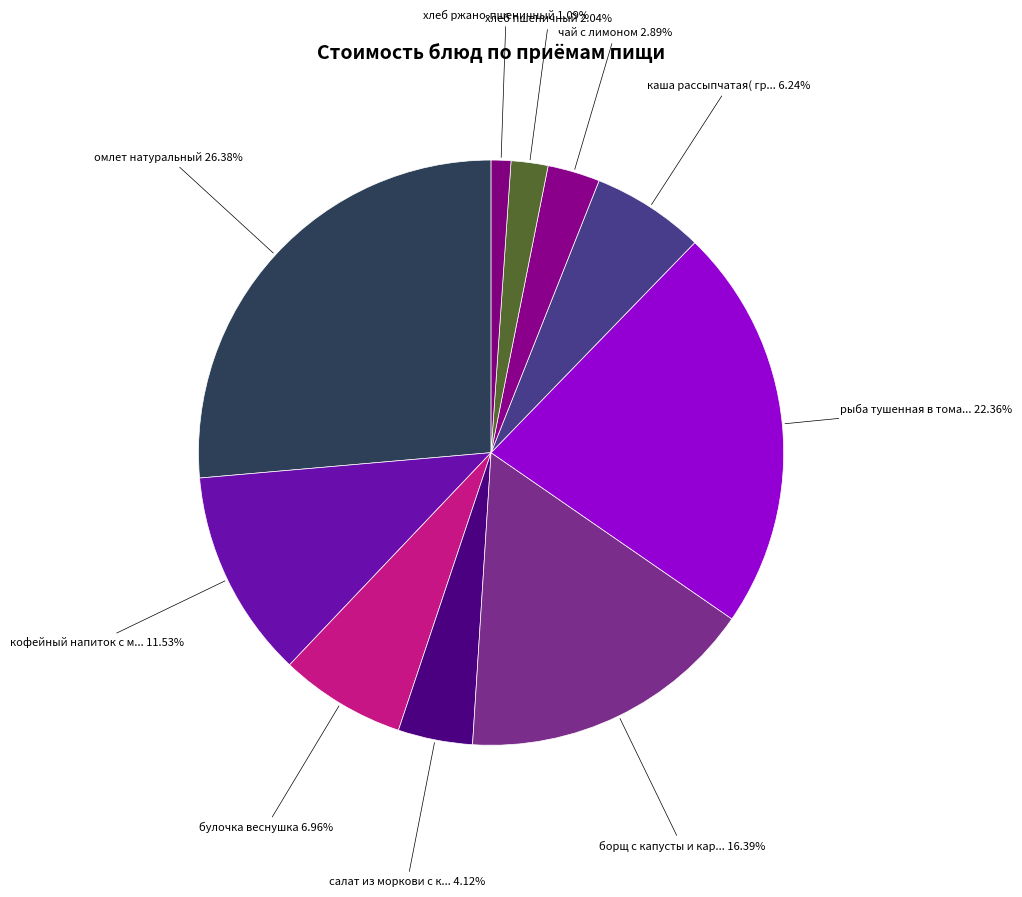

Is there a majority slice in this chart?

No